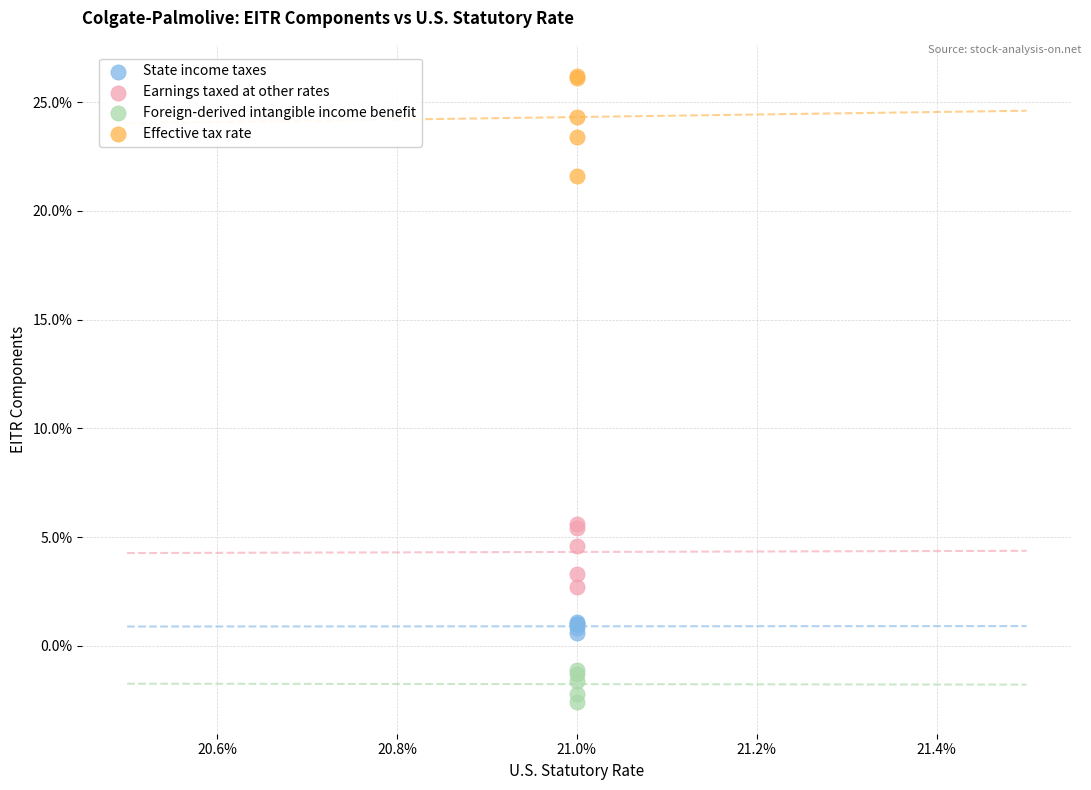

What are all the series names shown in the legend?

State income taxes, Earnings taxed at other rates, Foreign-derived intangible income benefit, Effective tax rate